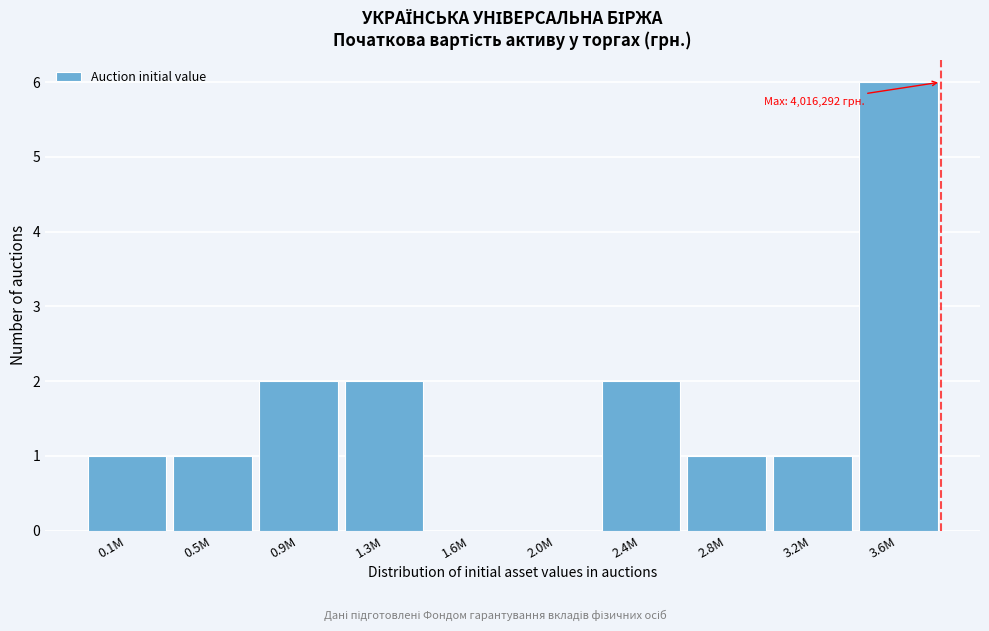

Reading left to right, extract all data points from this chart.

0.1M=1	0.5M=1	0.9M=2	1.3M=2	1.6M=0	2.0M=0	2.4M=2	2.8M=1	3.2M=1	3.6M=6